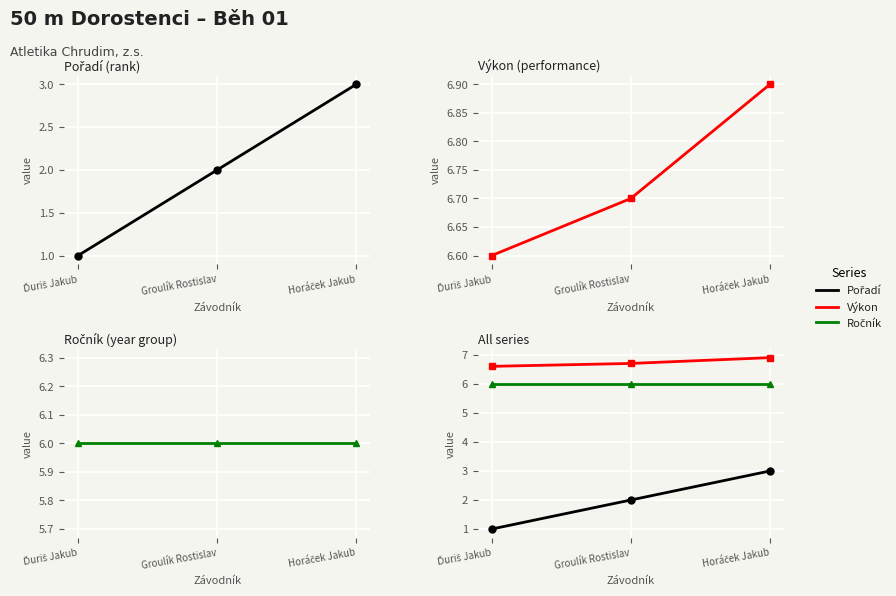

What is the difference between the second highest and minimum values in the Pořadí series?

1.0